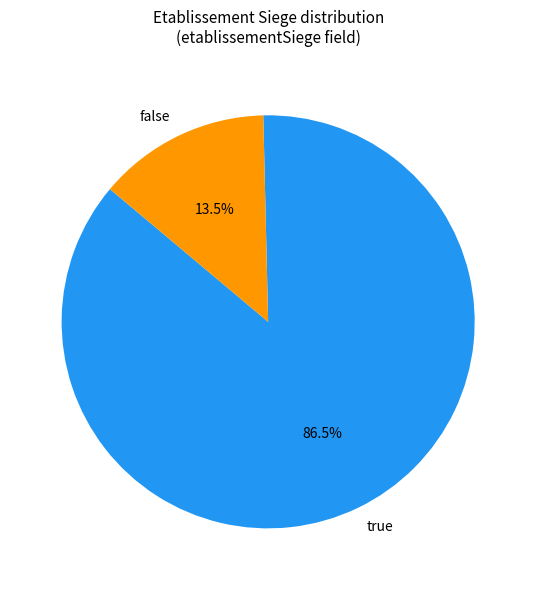

How many segments does this pie chart have?

2